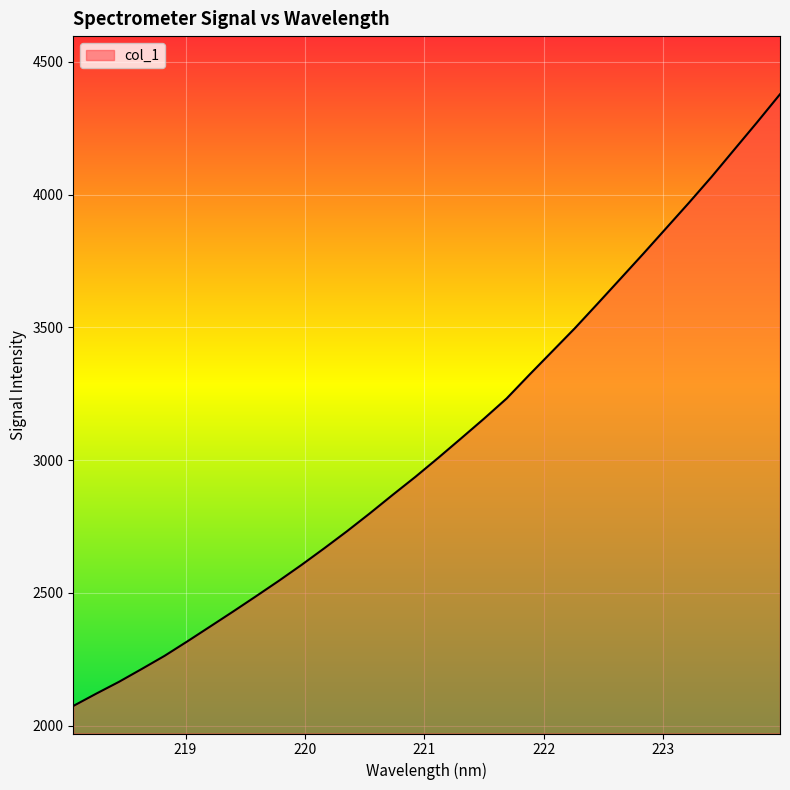

How many lines are shown in the chart?

1